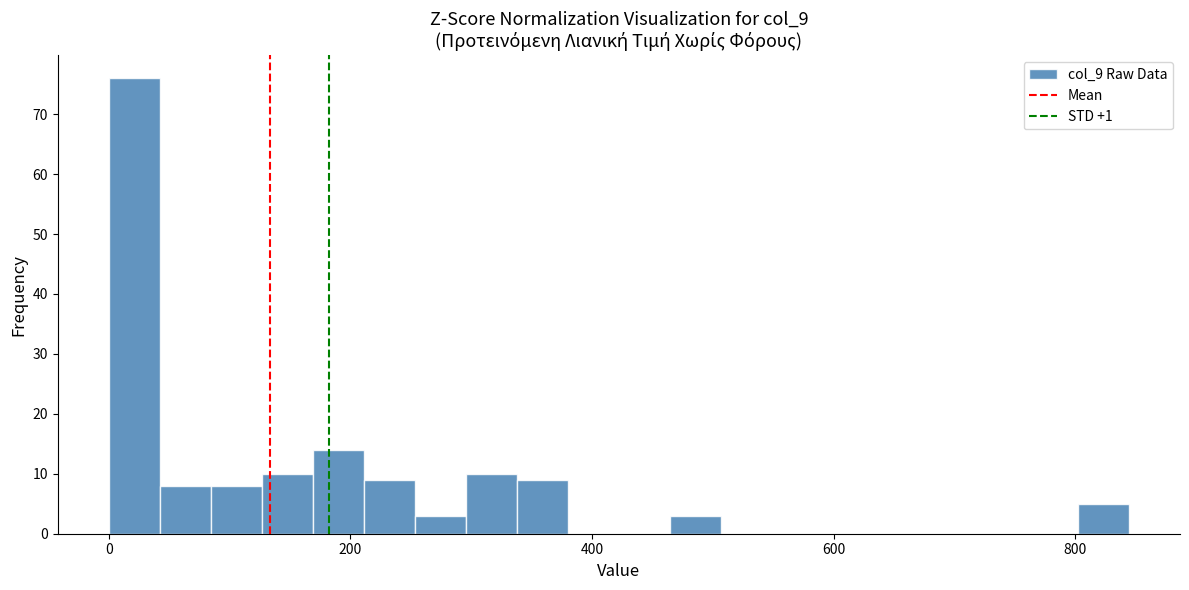

Around what value on the x-axis is the tallest bar? Give the approximate position of its centre, as read against the axis.

20